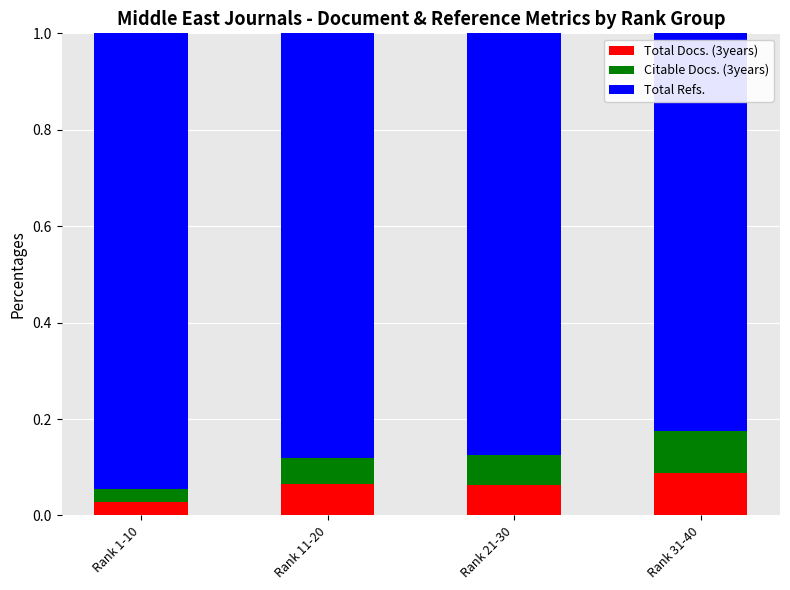

What is the total value across all series at Rank 1-10?

1.0